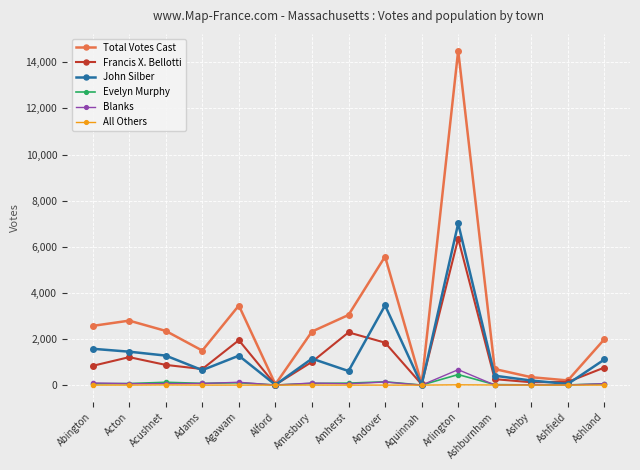

At which category is the sum across all series the highest?

Arlington